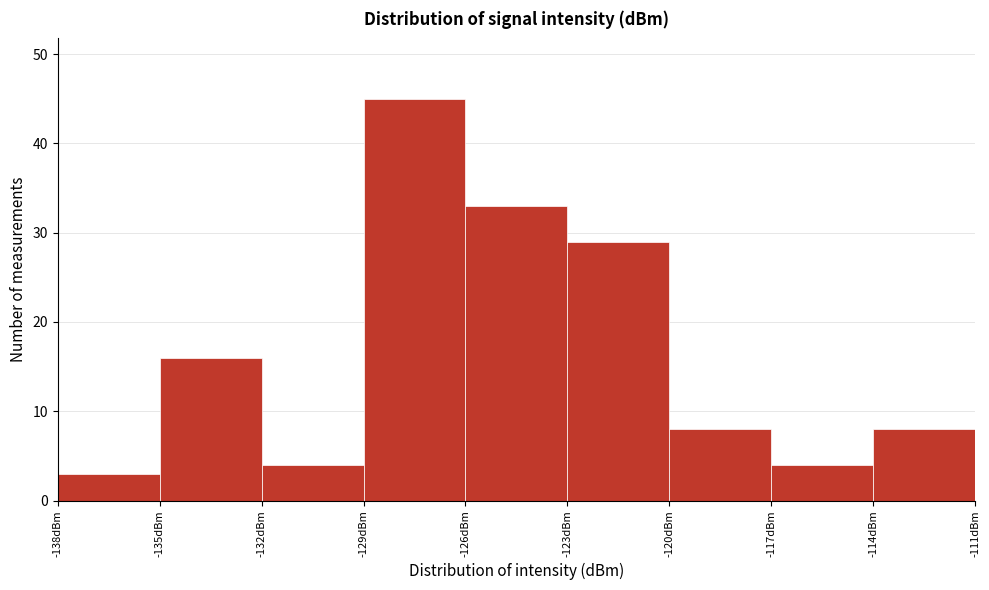

Reading left to right, transcribe this chart: for each bar, give the range it covers on the x-axis and its height. The values are not printed on the chart, so give them approximately, as read against the axis.

-138 to -135: 3
-135 to -132: 16
-132 to -129: 4
-129 to -126: 45
-126 to -123: 33
-123 to -120: 29
-120 to -117: 8
-117 to -114: 4
-114 to -111: 8